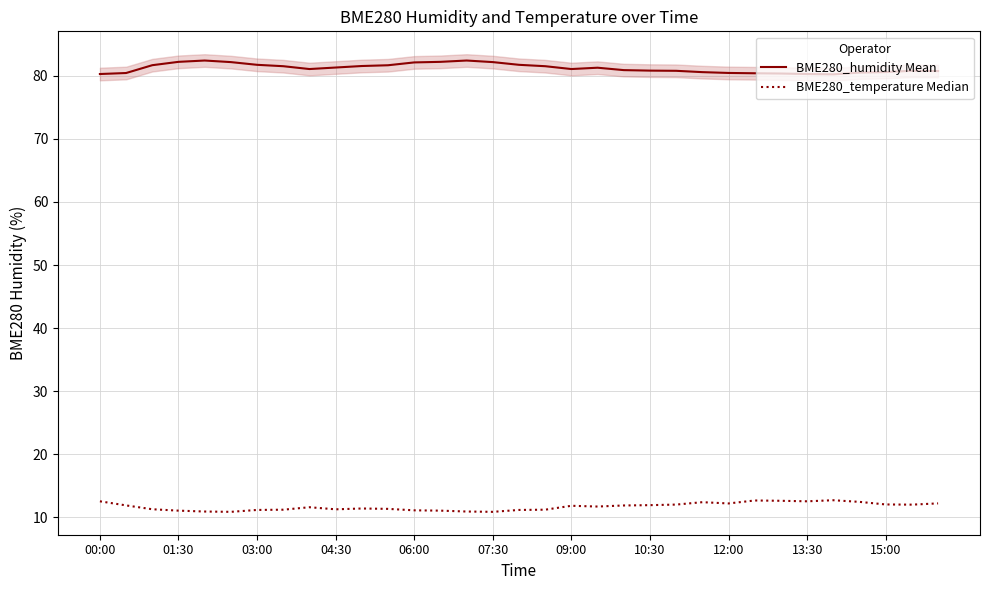

What is the value of the BME280_humidity Mean point at the 18th from the left?

81.5